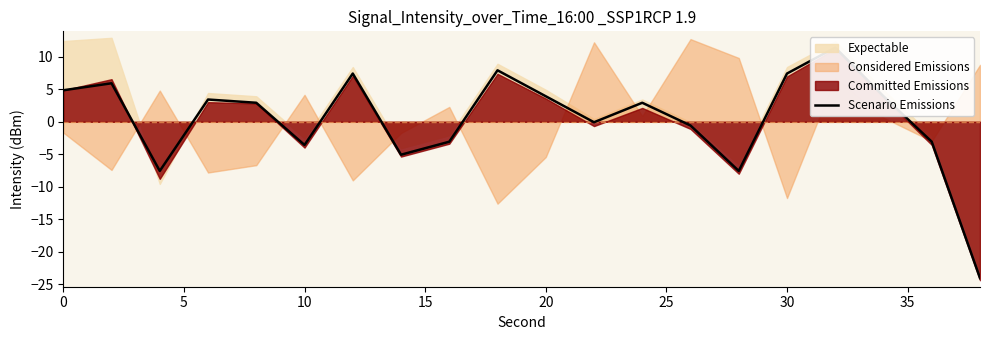

What is the sum of the values at 15 and 19?

-20.7